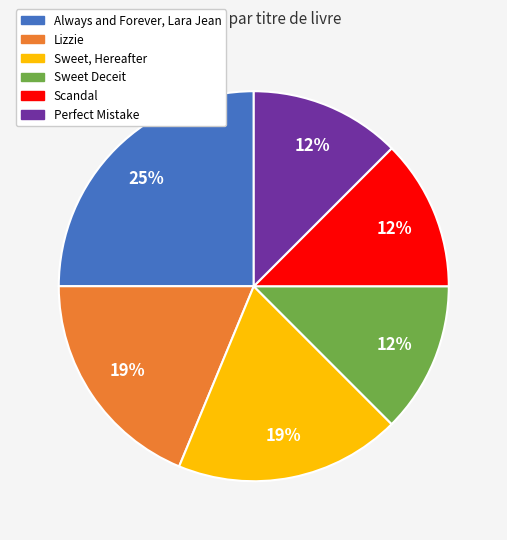

Is it true that Sweet, Hereafter is 33% of the pie?

False